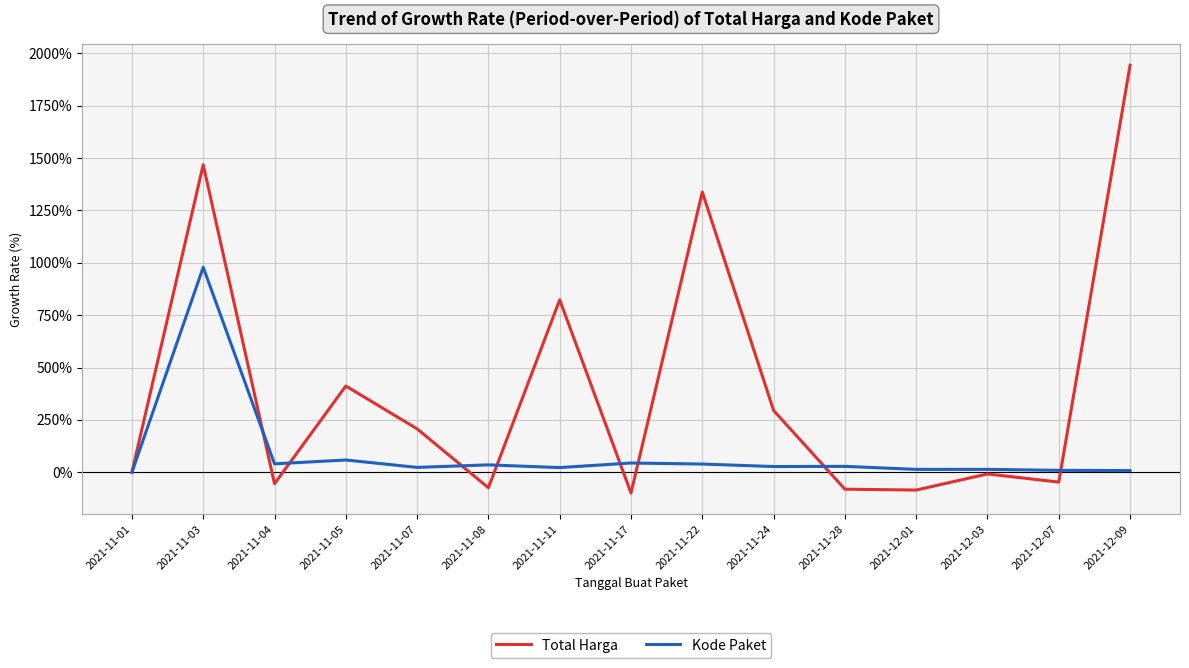

True or false: Kode Paket has more than 2 interior local peaks.

True